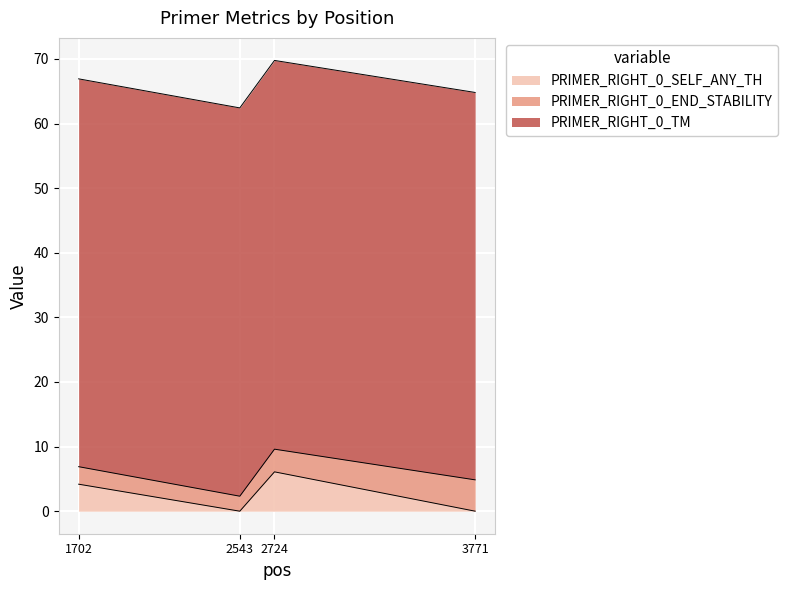

True or false: PRIMER_RIGHT_0_SELF_ANY_TH and PRIMER_RIGHT_0_TM intersect in this chart.

False